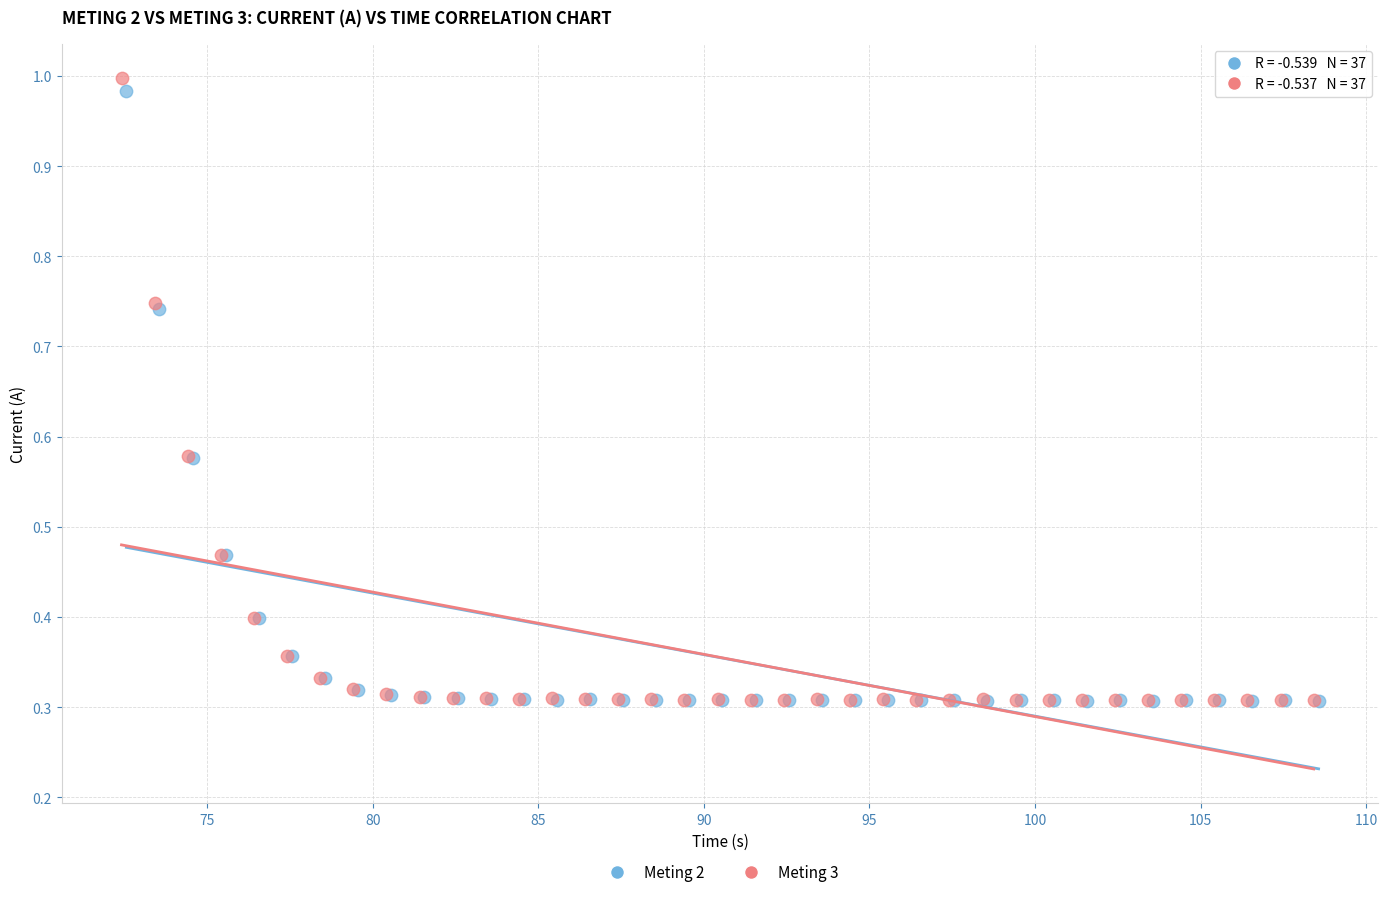

Which series has the largest Y range (max minus min)?

Meting 3